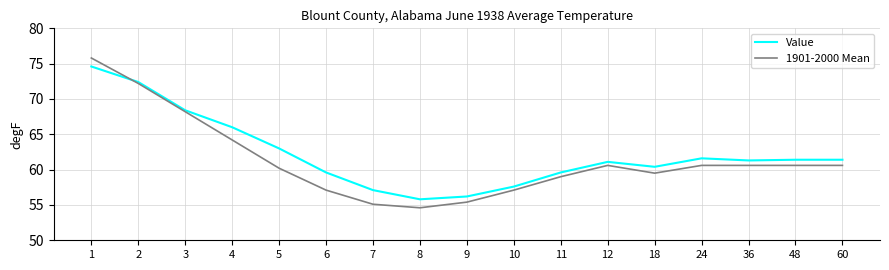

List the series in order of their peak value, highest first.

1901-2000 Mean, Value